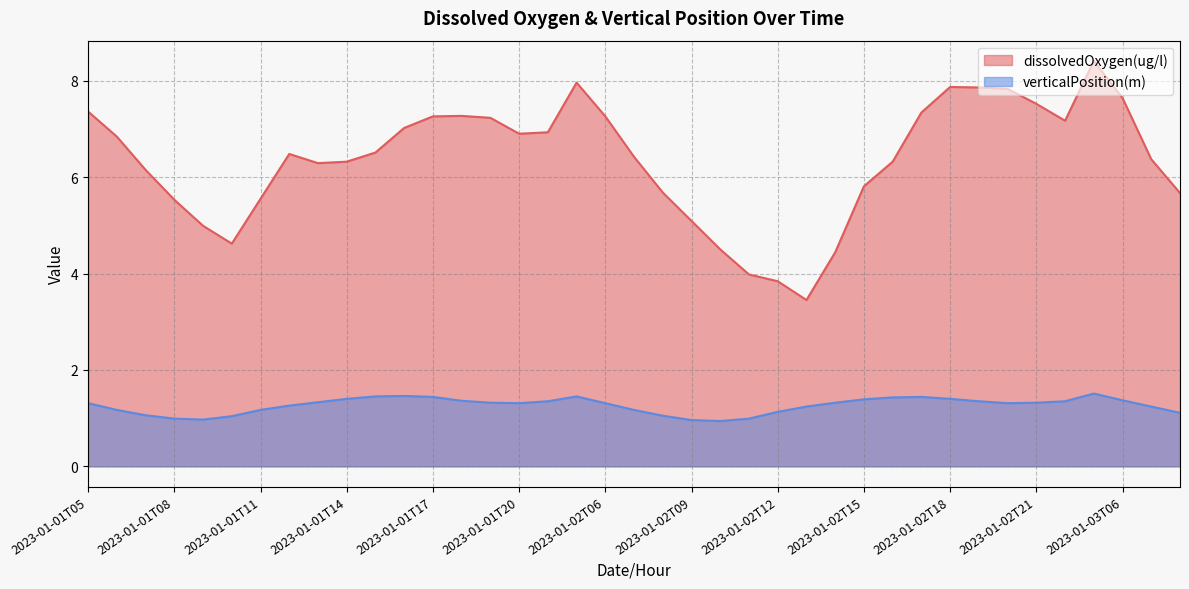

Between 2023-01-02T13 and 2023-01-02T10, which is larger?

2023-01-02T10